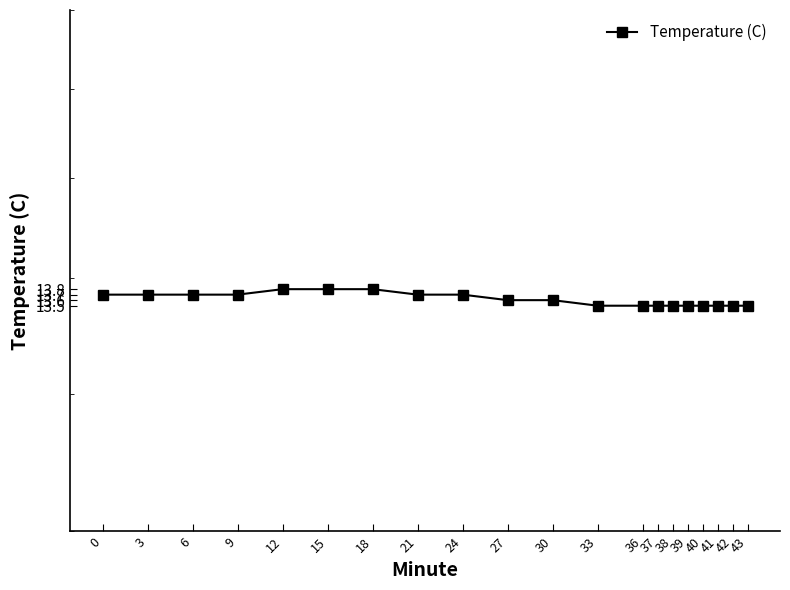

Approximately how many times larger is the value at 43 compared to 36?

1.0